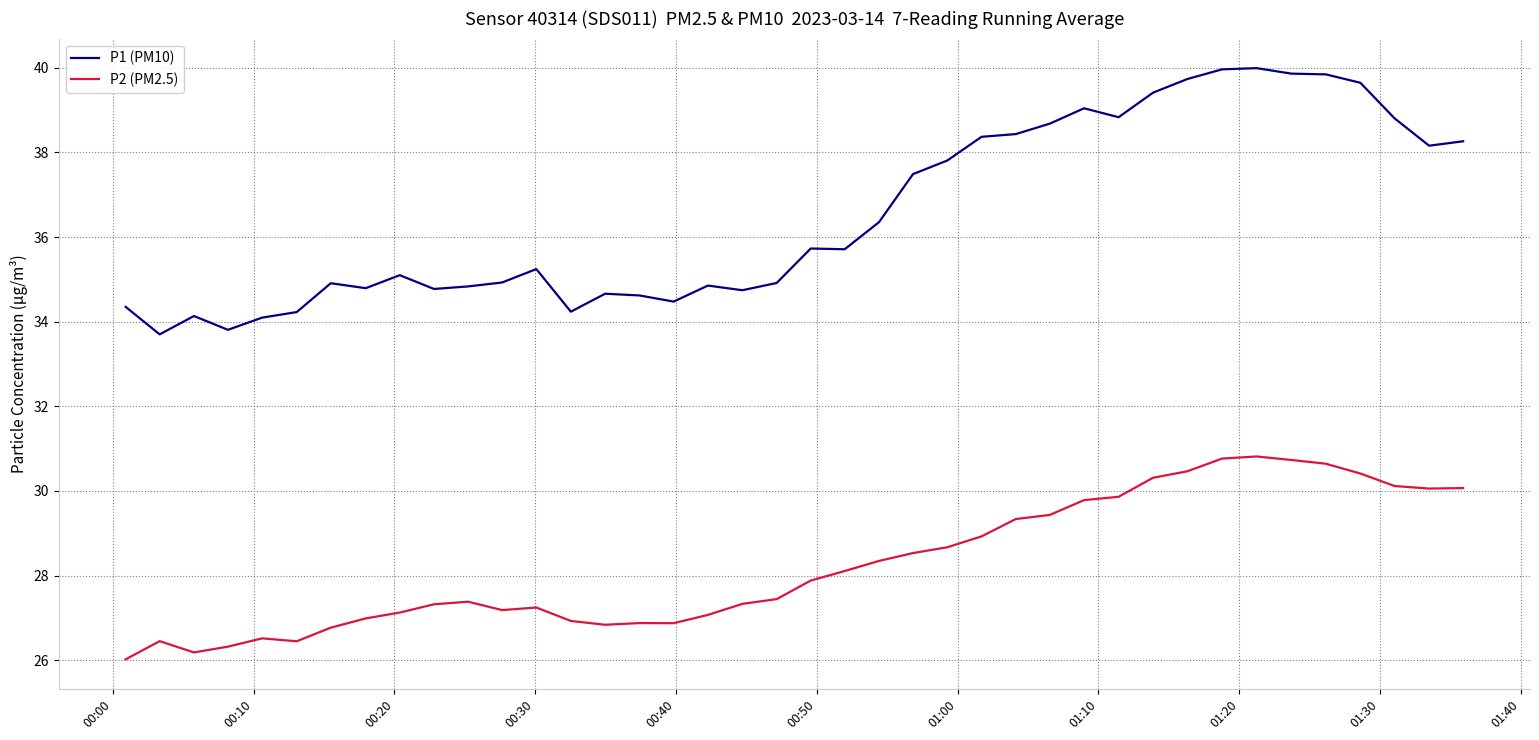

True or false: P2 (PM2.5) and P1 (PM10) intersect in this chart.

False